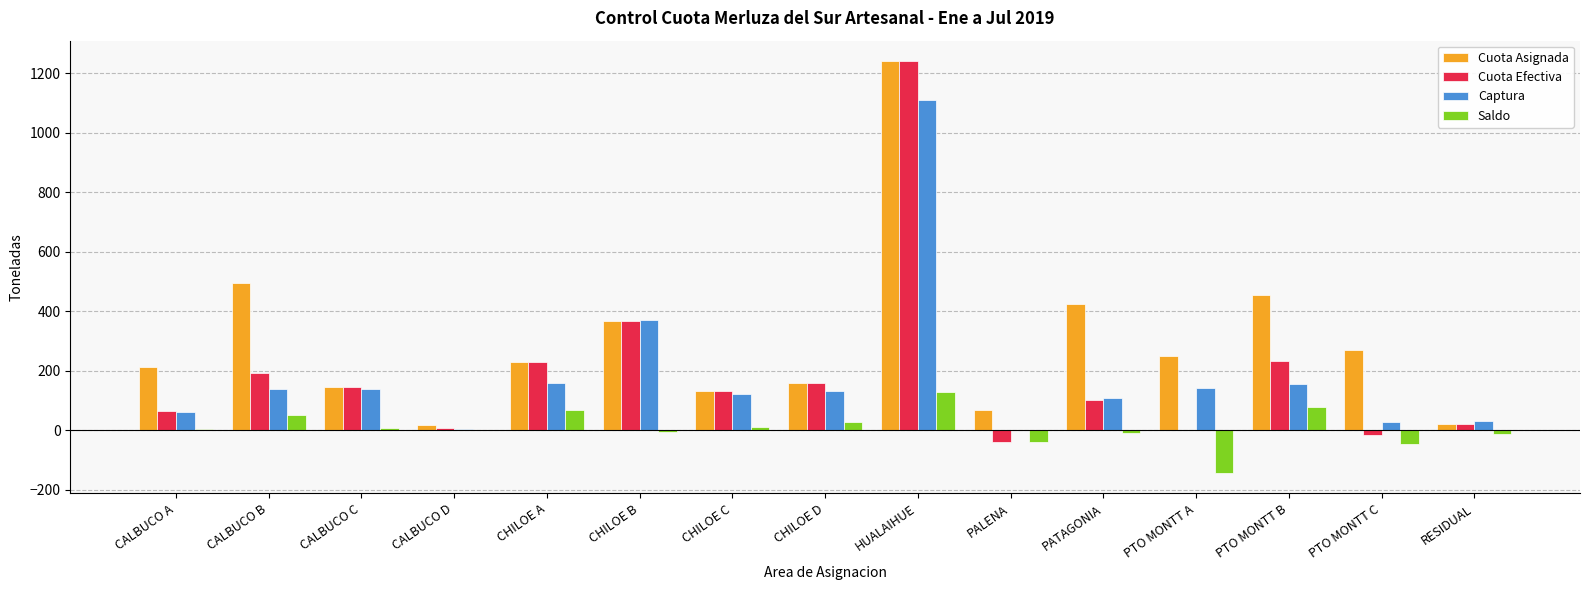

Which series has the largest total across all categories?

Cuota Asignada